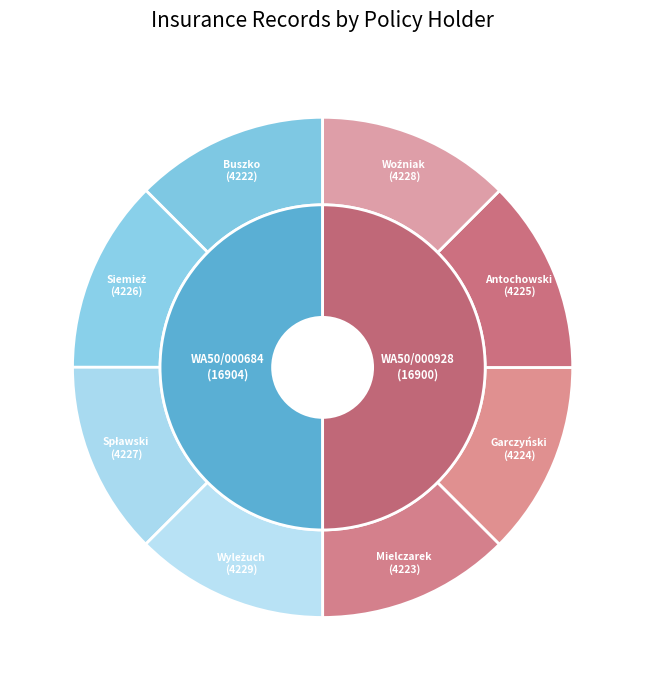

Is there any slice that represents more than half of the pie?

No